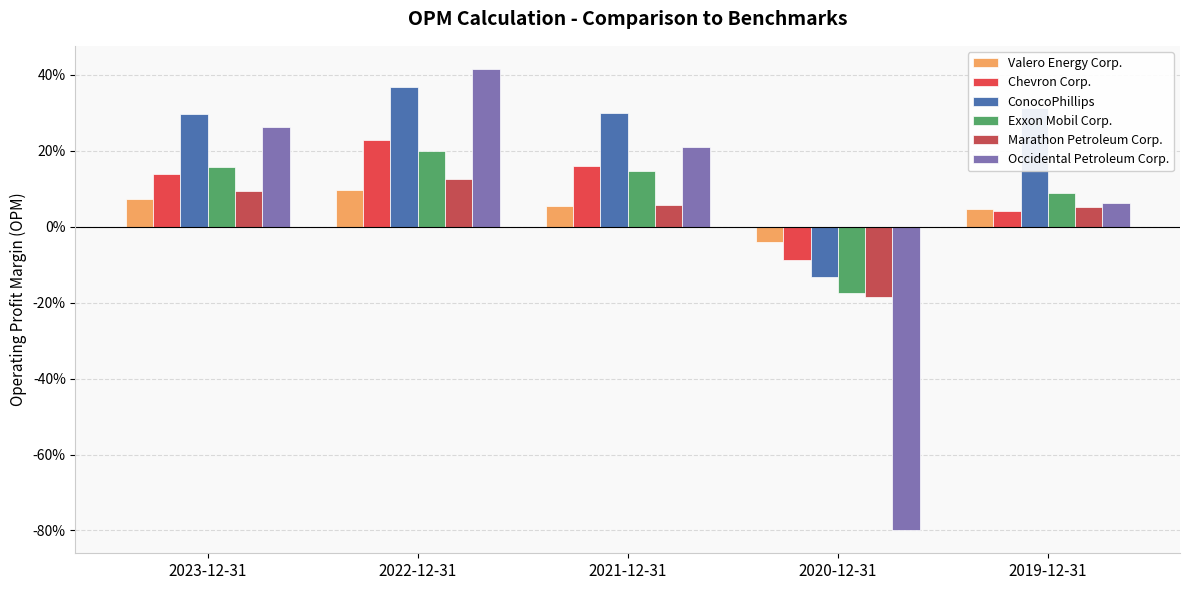

Is the value of Occidental Petroleum Corp. at 2019-12-31 greater than the value of Marathon Petroleum Corp. at 2020-12-31?

Yes